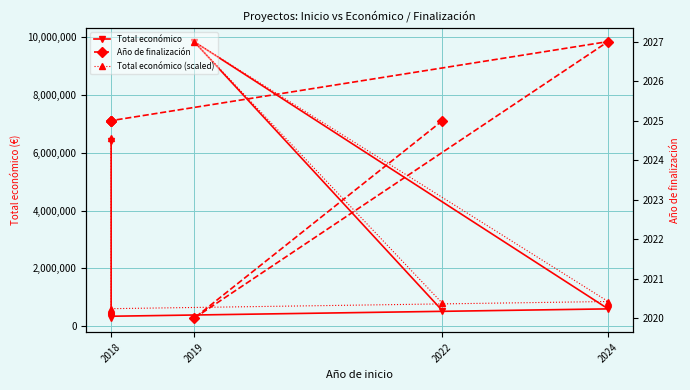

Read the Año de finalización value at 2019.

2020.0